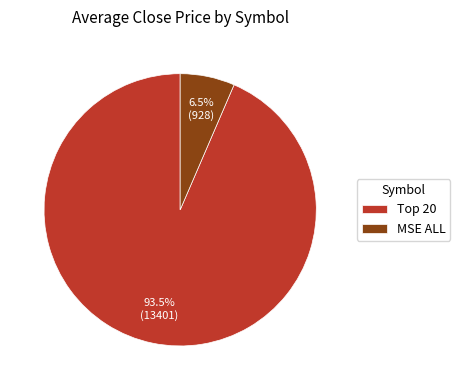

To the nearest percent, what is the difference between the largest and smallest slice percentages?

87%